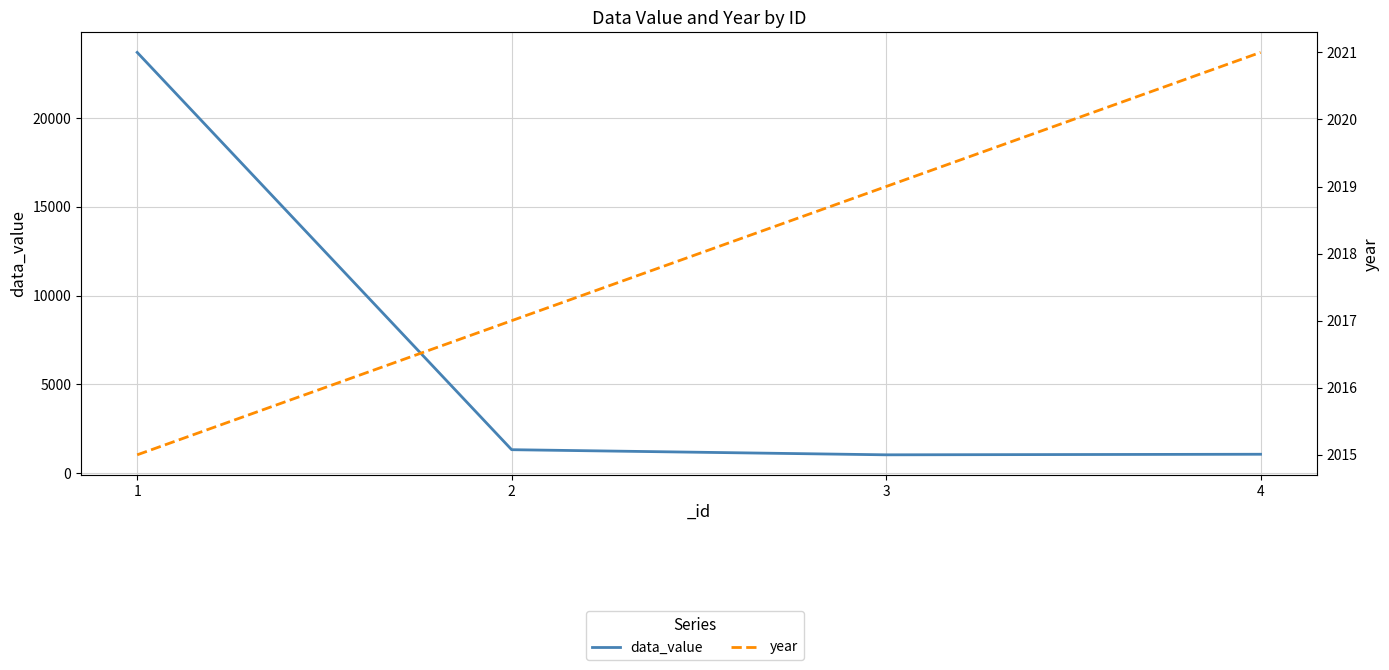

Between 3 and 4, which series saw the biggest shift?

data_value